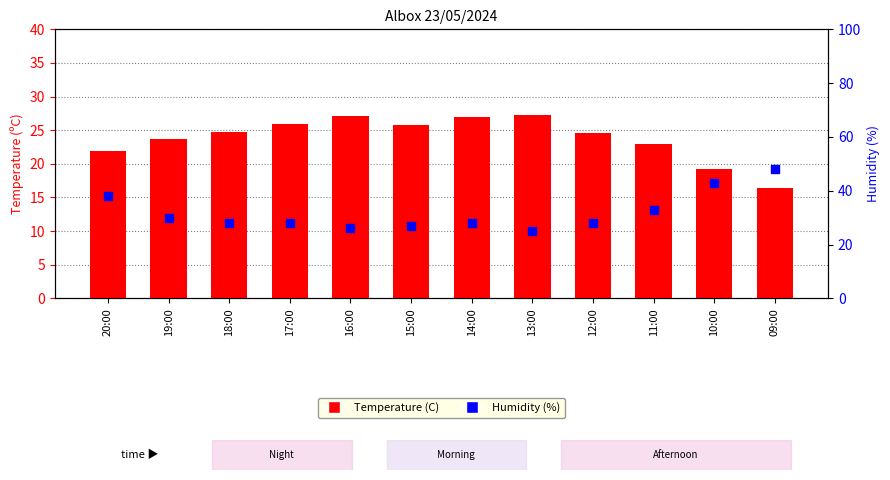

What is the total value across all series at 09:00?

64.4